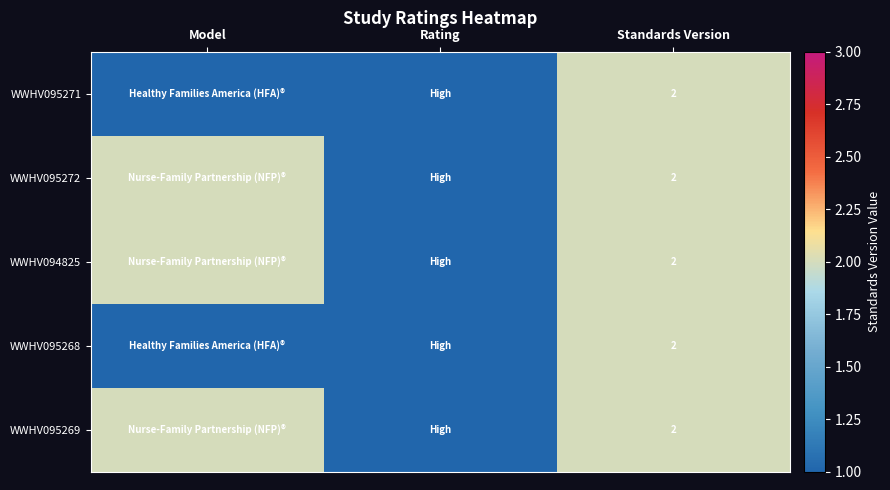

What is the total value across all series at Standards Version?

10